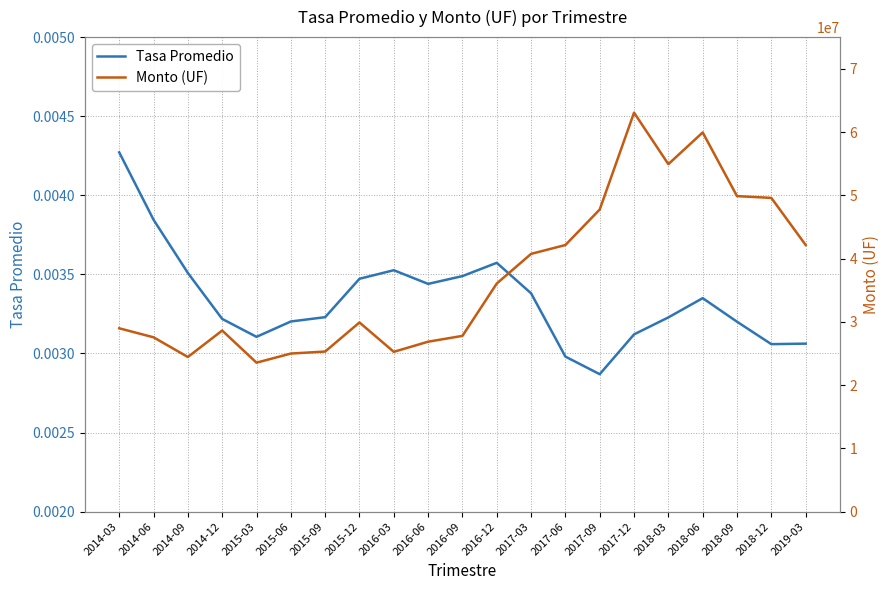

At 2017-06, list the series in order from smallest to largest.

Tasa Promedio, Monto (UF)